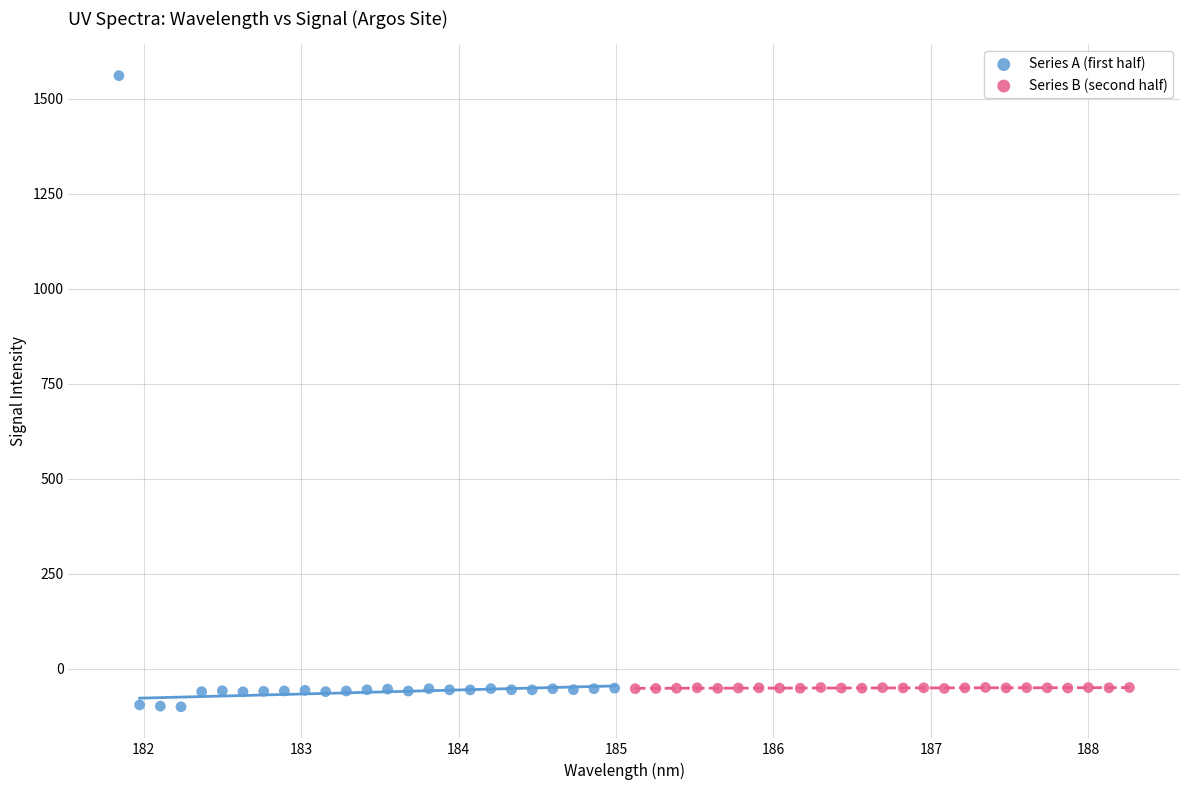

Which series contains the highest Y value?

Series A (first half)